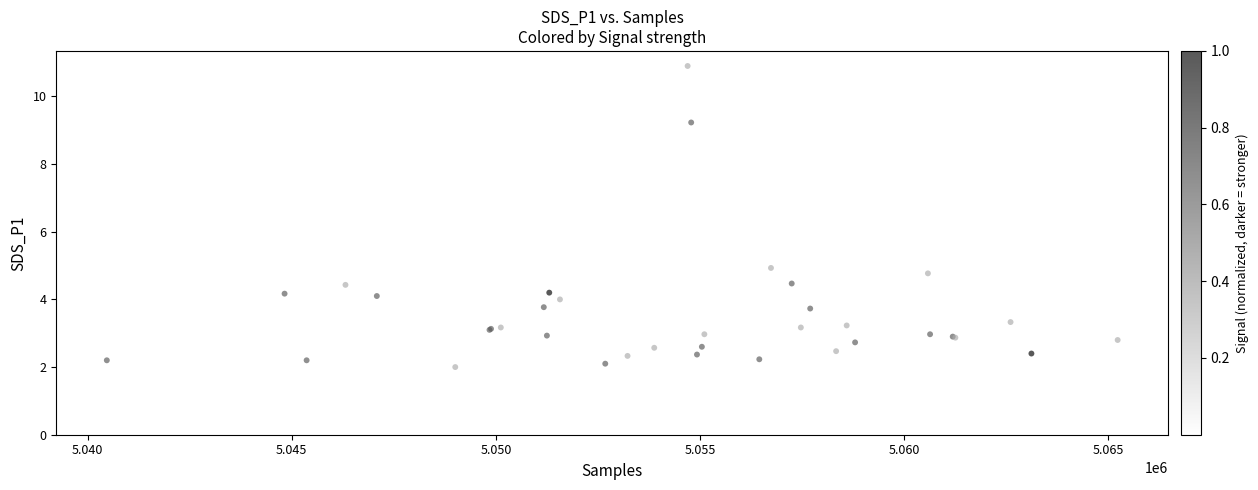

What Y value in the scatter plot is closest to 6?

4.9